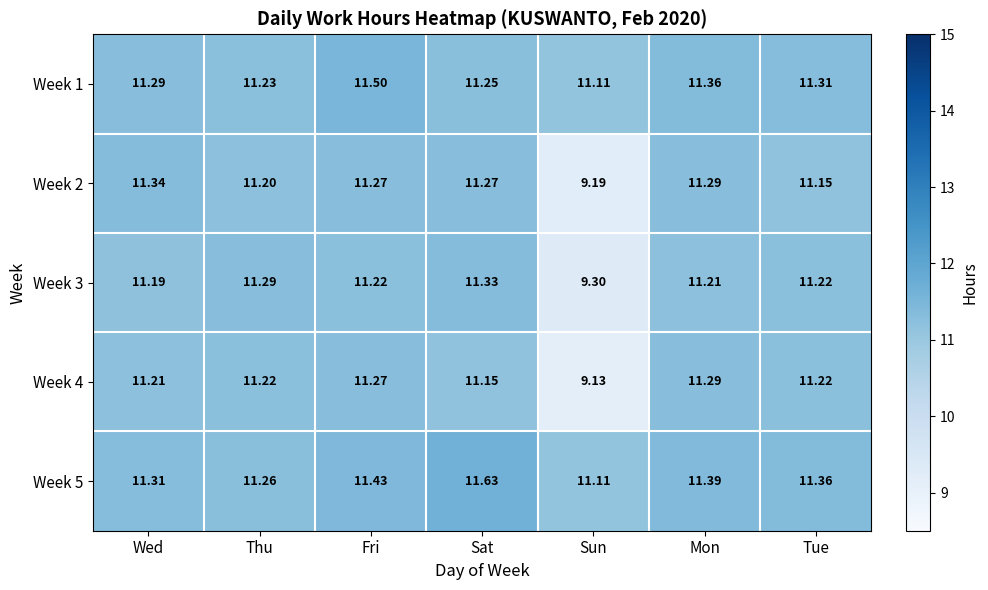

Rank the series by their maximum value, from highest to lowest.

Week 5, Week 1, Week 2, Week 3, Week 4